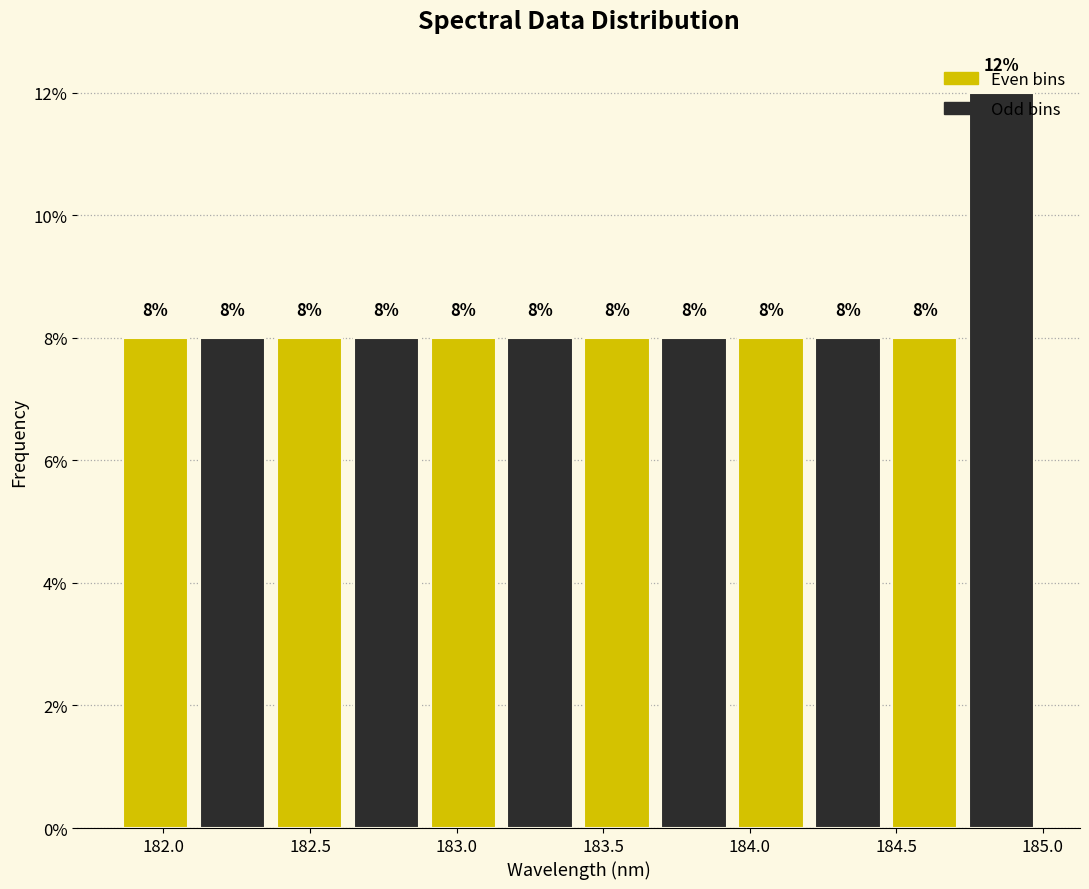

Reading left to right, transcribe this chart: for each bar, give the range it covers on the x-axis and its height. The bar edges are not printed on the chart, so give them approximately, as read against the axis.

181.85 to 182.10: 8
182.10 to 182.35: 8
182.35 to 182.65: 8
182.65 to 182.90: 8
182.90 to 183.15: 8
183.15 to 183.40: 8
183.40 to 183.70: 8
183.70 to 183.95: 8
183.95 to 184.20: 8
184.20 to 184.45: 8
184.45 to 184.75: 8
184.75 to 185.00: 12